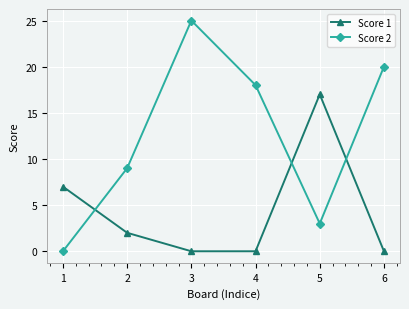

At how many categories does at least one series exceed 12?

4